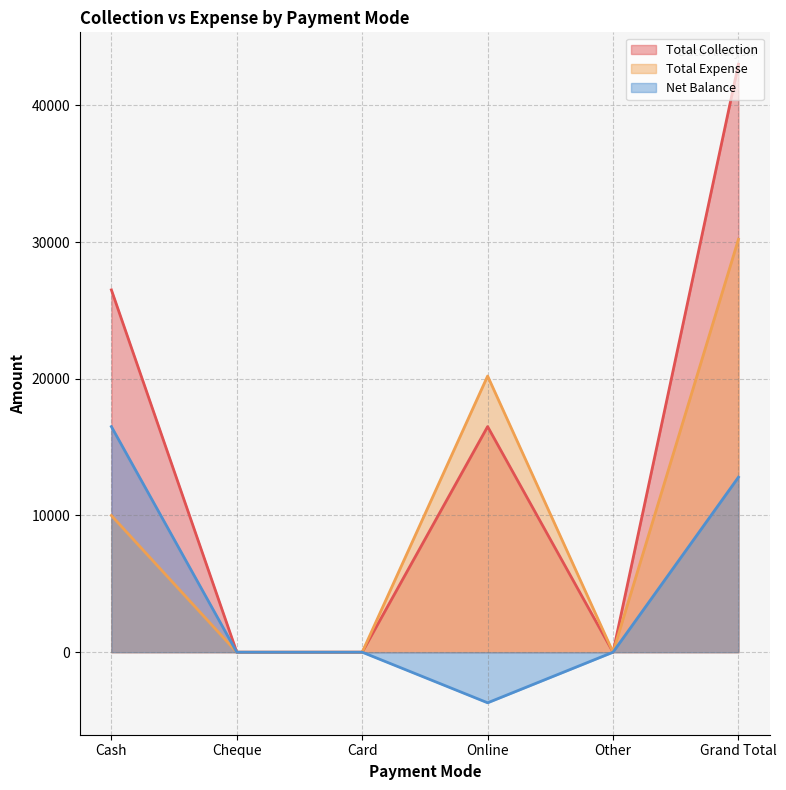

True or false: Total Collection and Total Expense cross at least once.

False